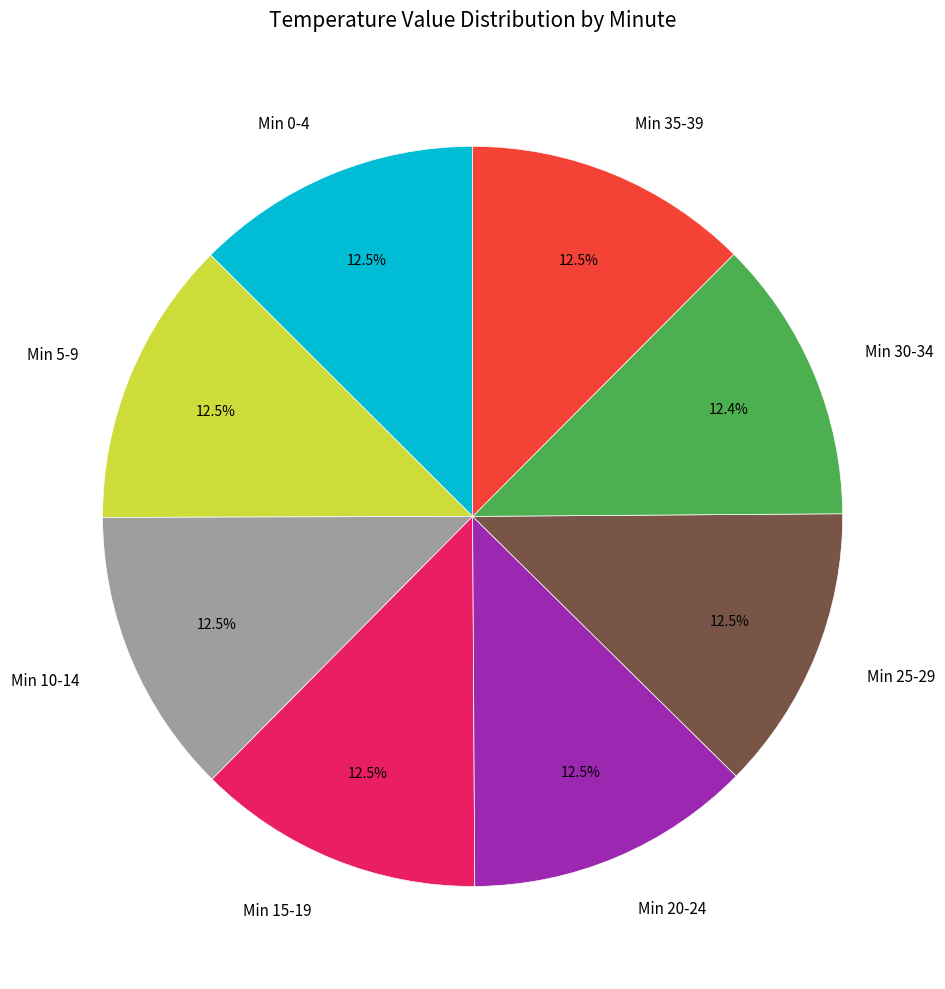

Combined, do Min 0-4 and Min 35-39 account for over 50%?

No